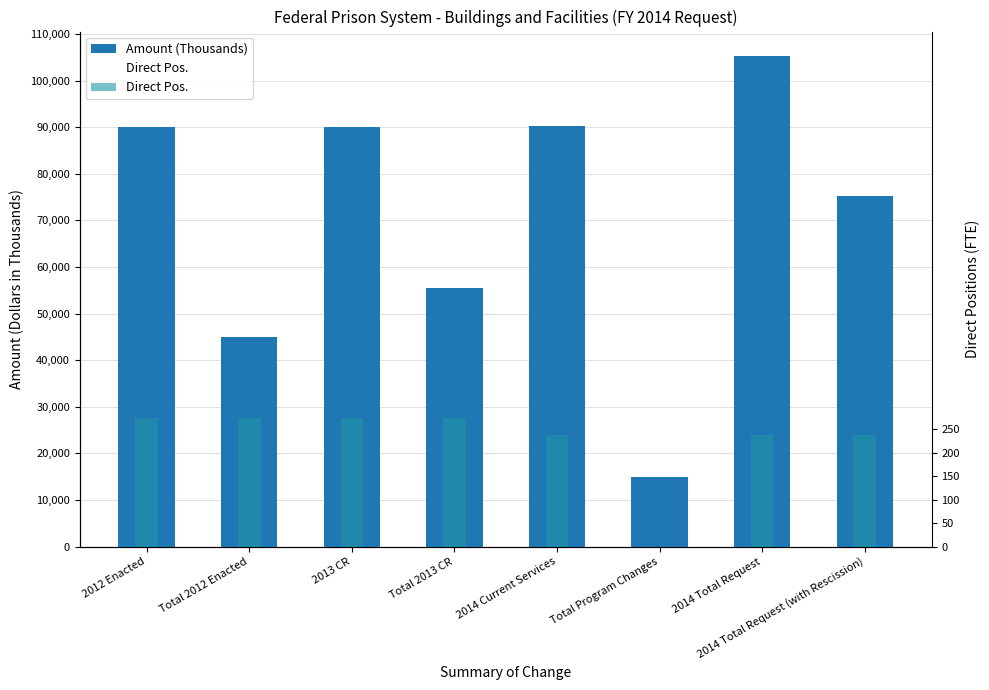

Count the Direct Pos. values in the range 239 to 275.

7